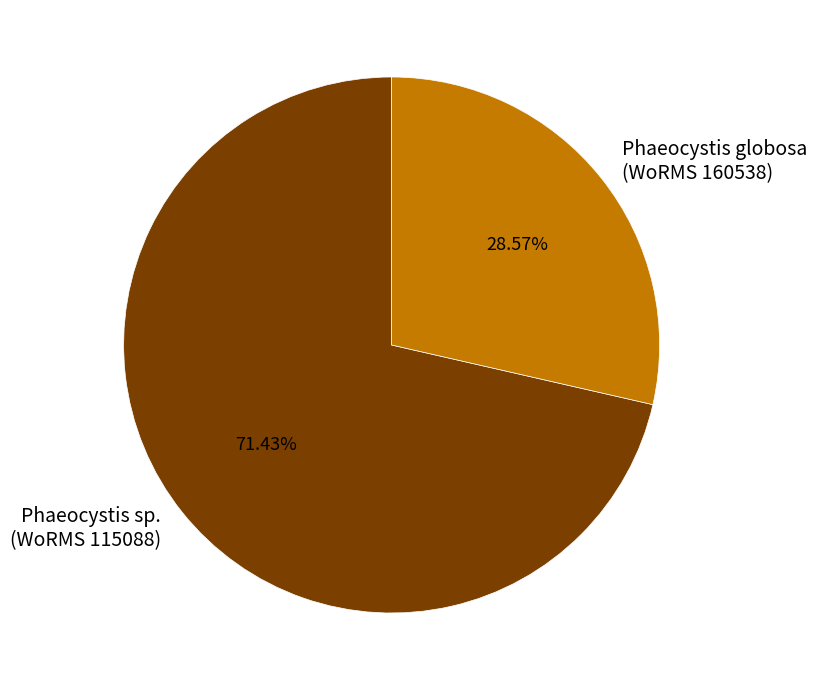

Rank the categories by value from lowest to highest.

Phaeocystis globosa (WoRMS 160538), Phaeocystis sp. (WoRMS 115088)